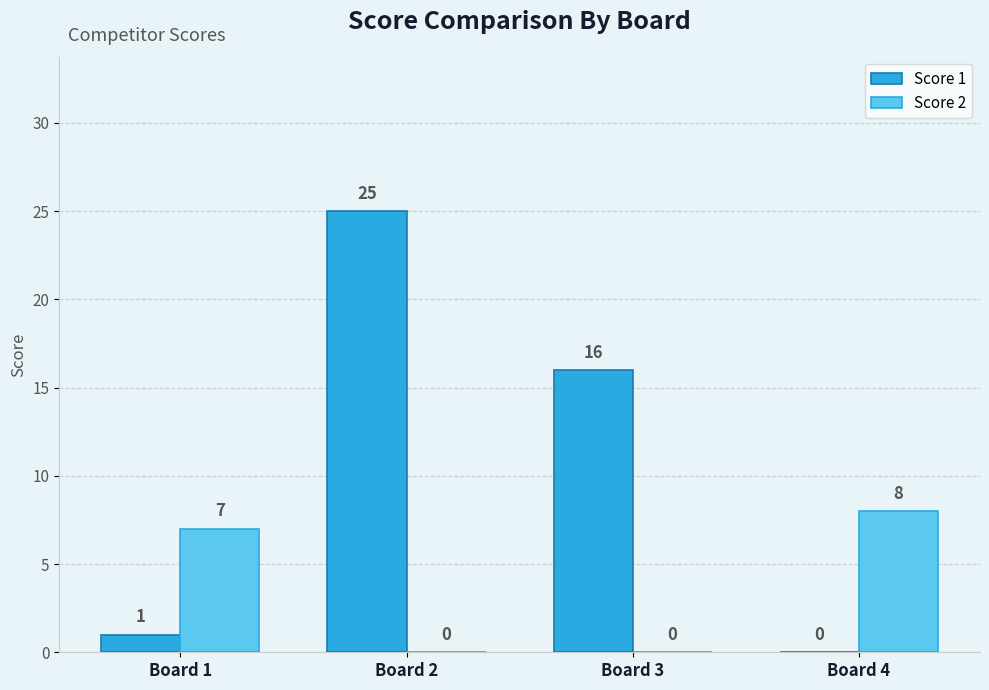

What is the sum of the Score 2 values at Board 3 and Board 1?

7